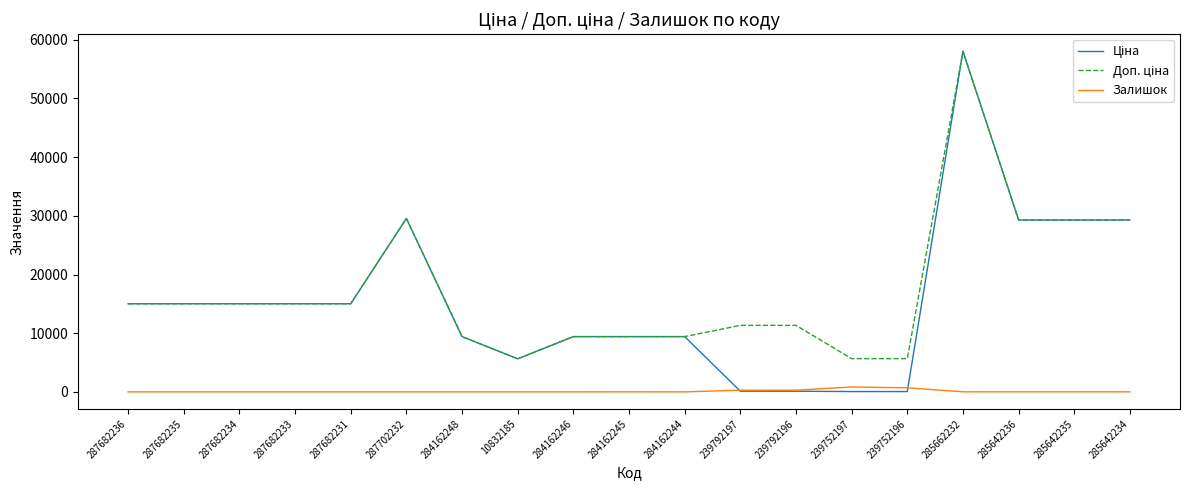

What is the difference between the highest and lowest values at 287682236?

15019.2